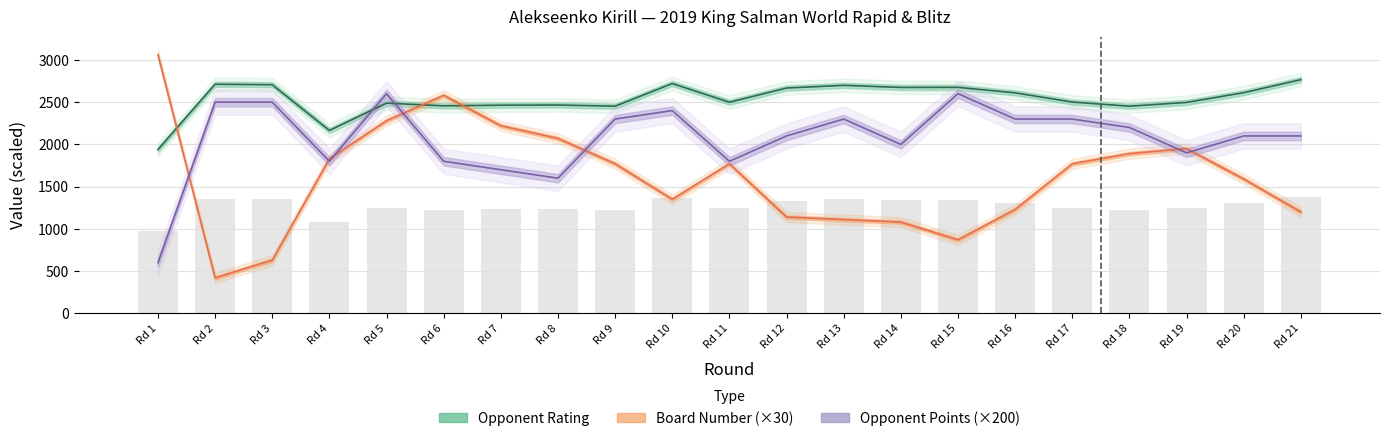

How many categories are shown in the chart?

21